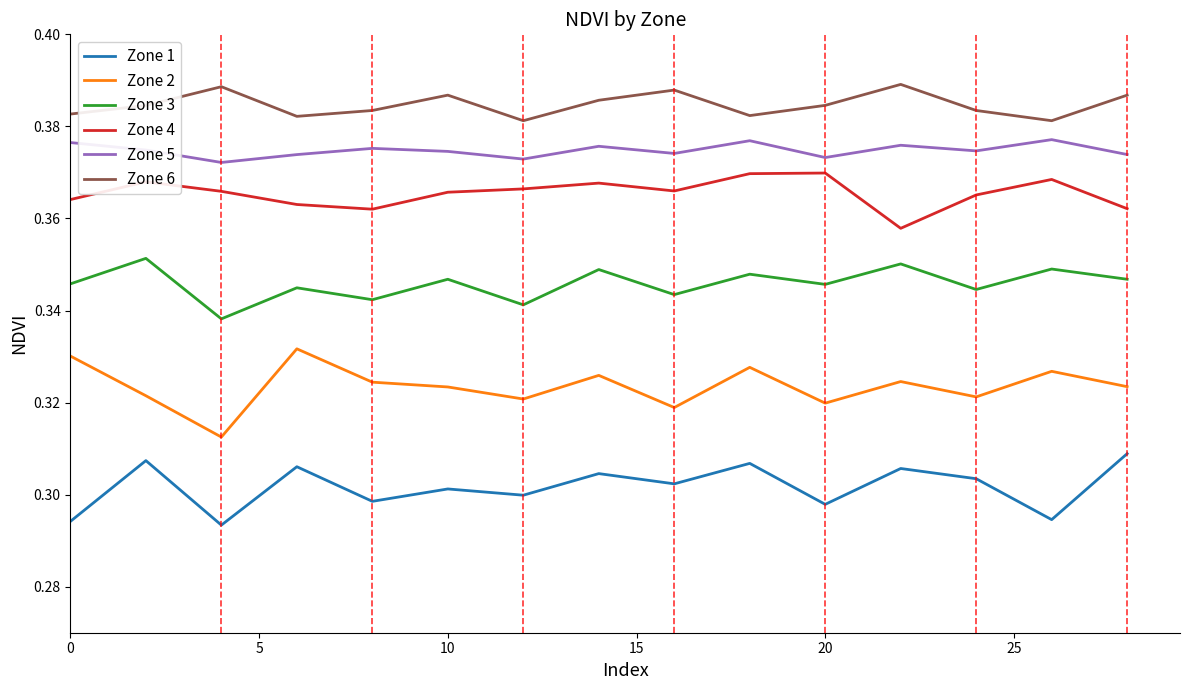

True or false: Zone 1 and Zone 6 cross at least once.

False